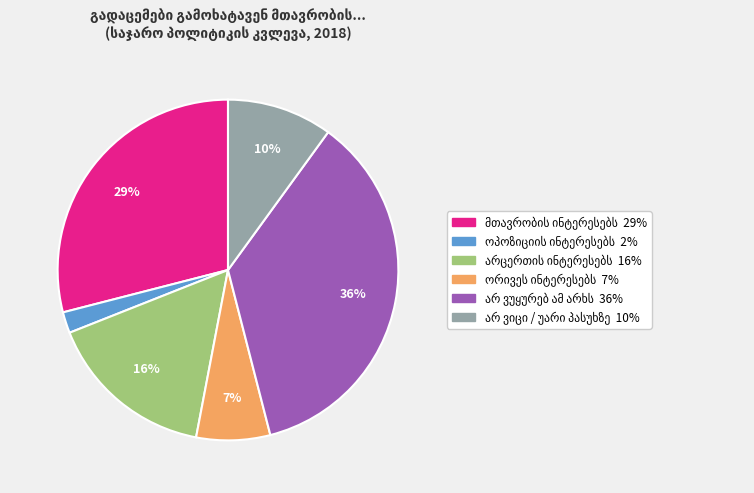

Is there any slice that represents more than half of the pie?

No